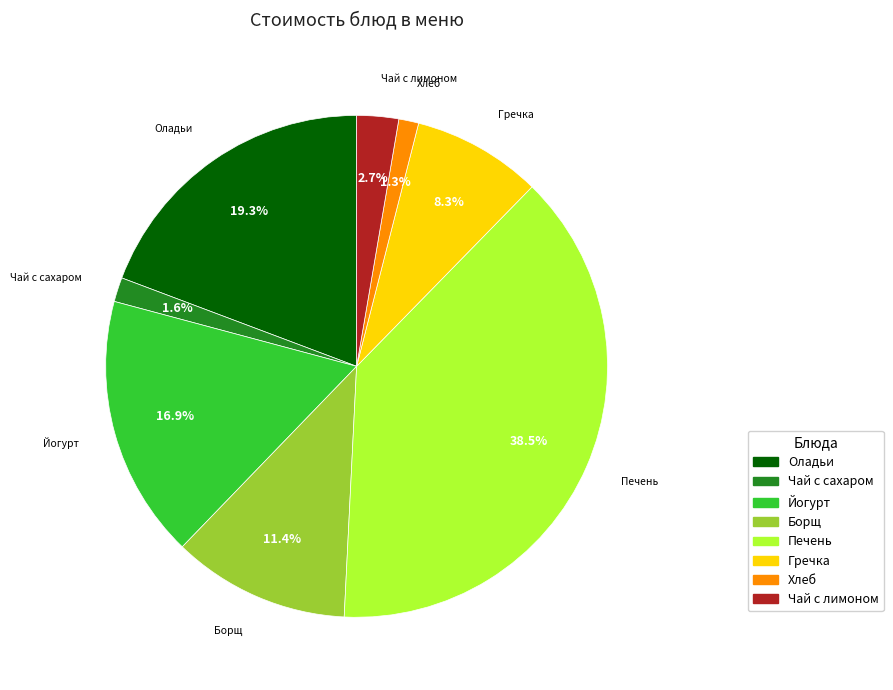

Does any single category account for the majority?

No